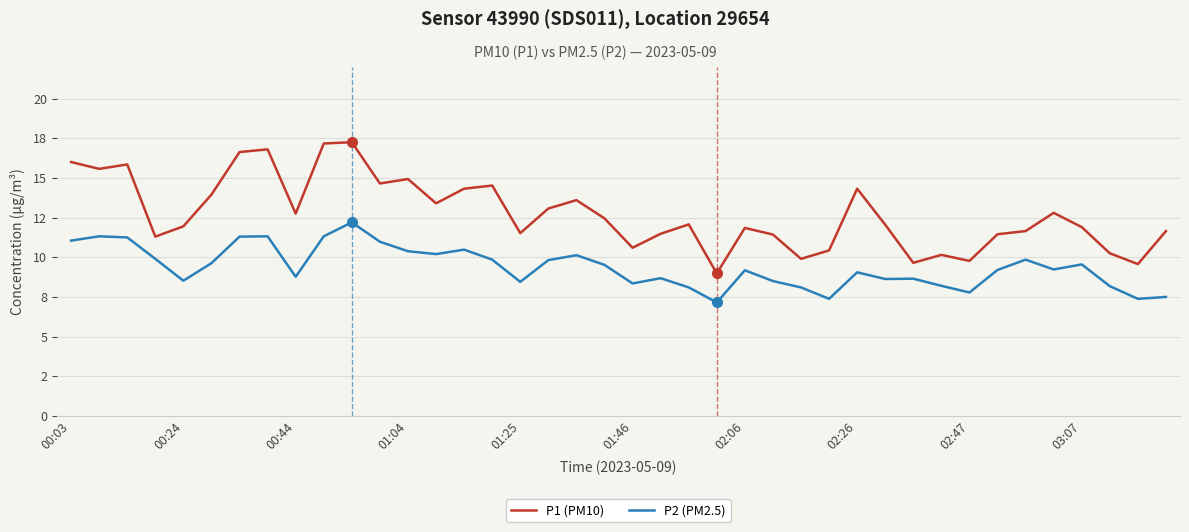

True or false: P2 (PM2.5) and P1 (PM10) cross at least once.

False